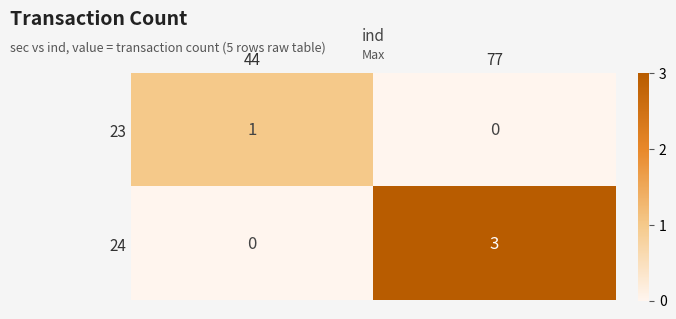

Read the 24 value at 77.

3